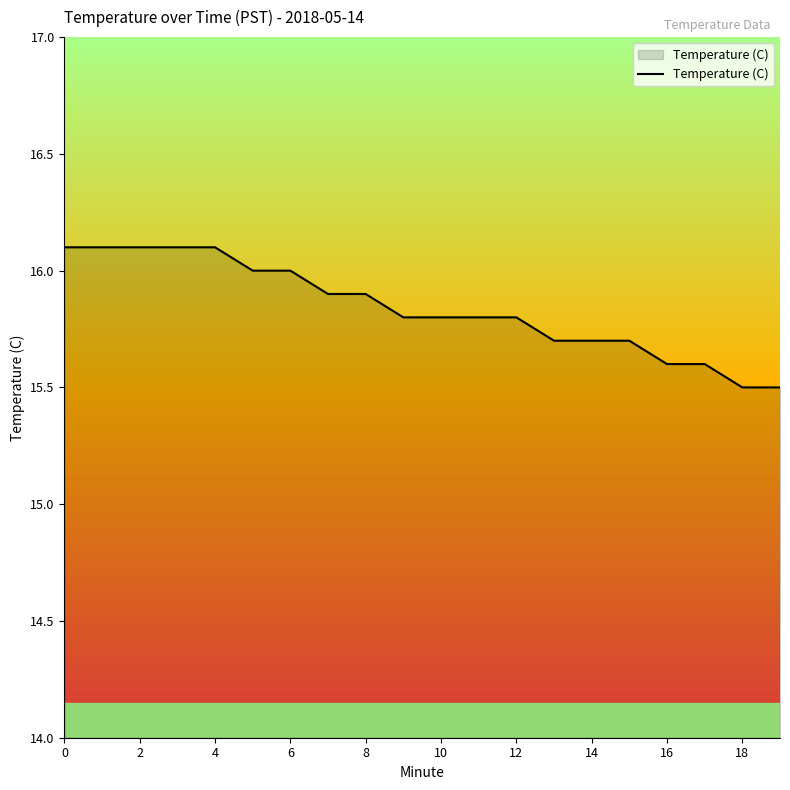

What is the average value?

15.8